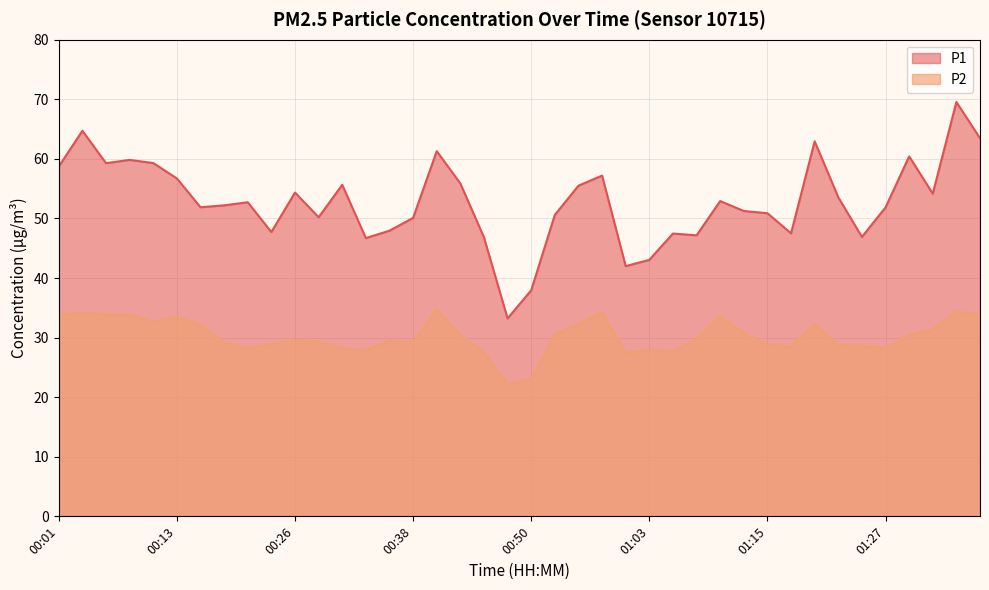

Rank the series at 00:18 from lowest to highest value.

P2, P1